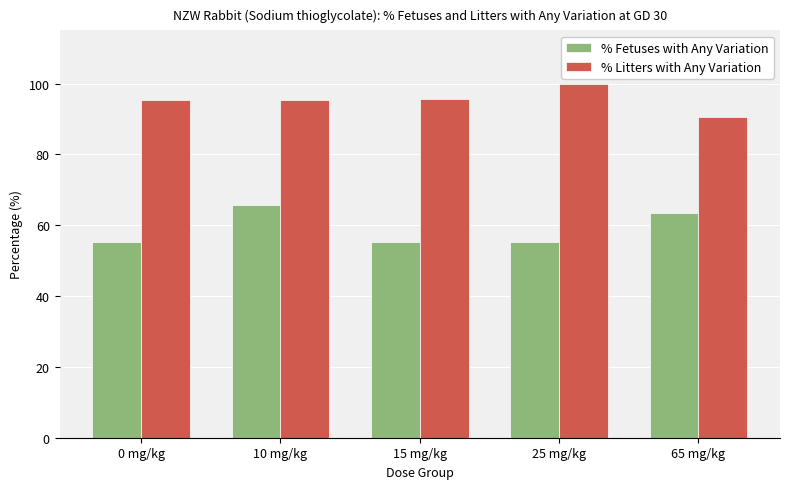

The % Litters with Any Variation series shows 139.1 at 65 mg/kg. True or false?

False